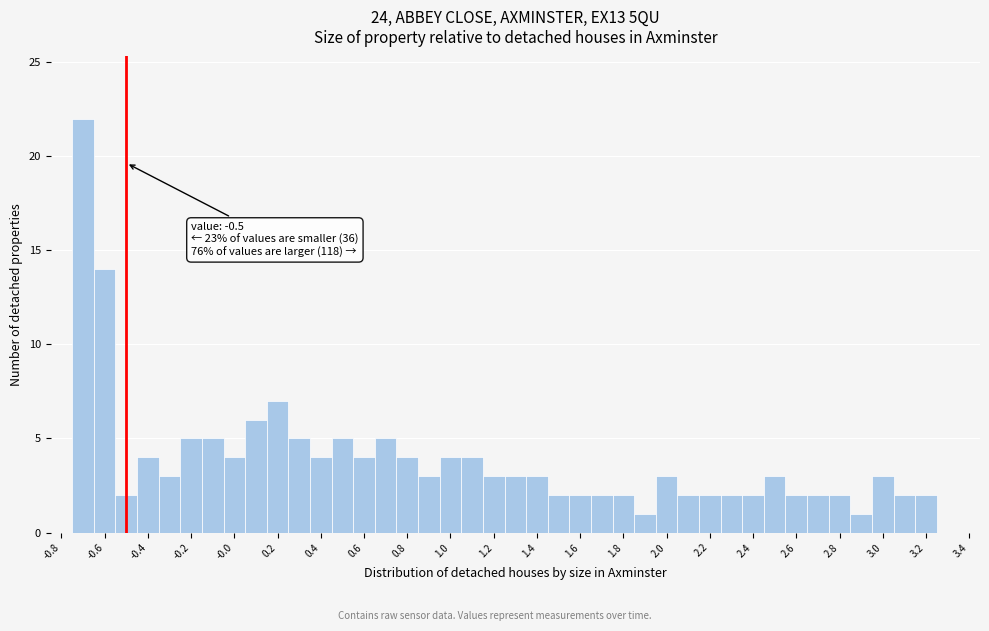

Which range on the x-axis has the tallest bar?

-0.75 to -0.65